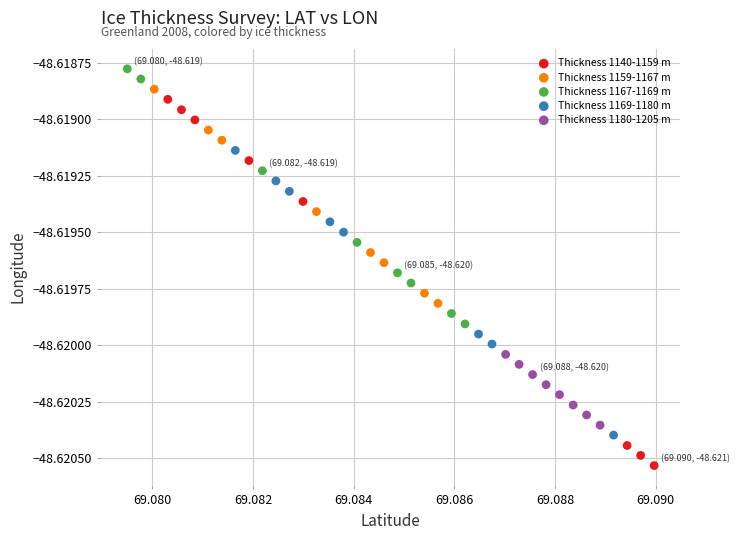

Which series reaches the maximum Y coordinate?

Thickness 1167-1169 m